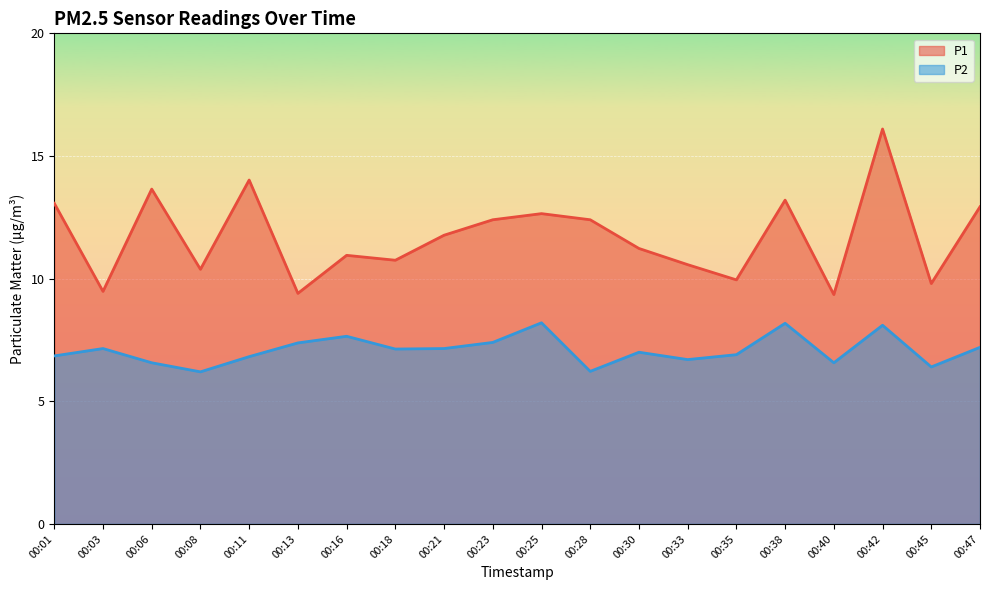

Which series has the largest range (max minus min)?

P1